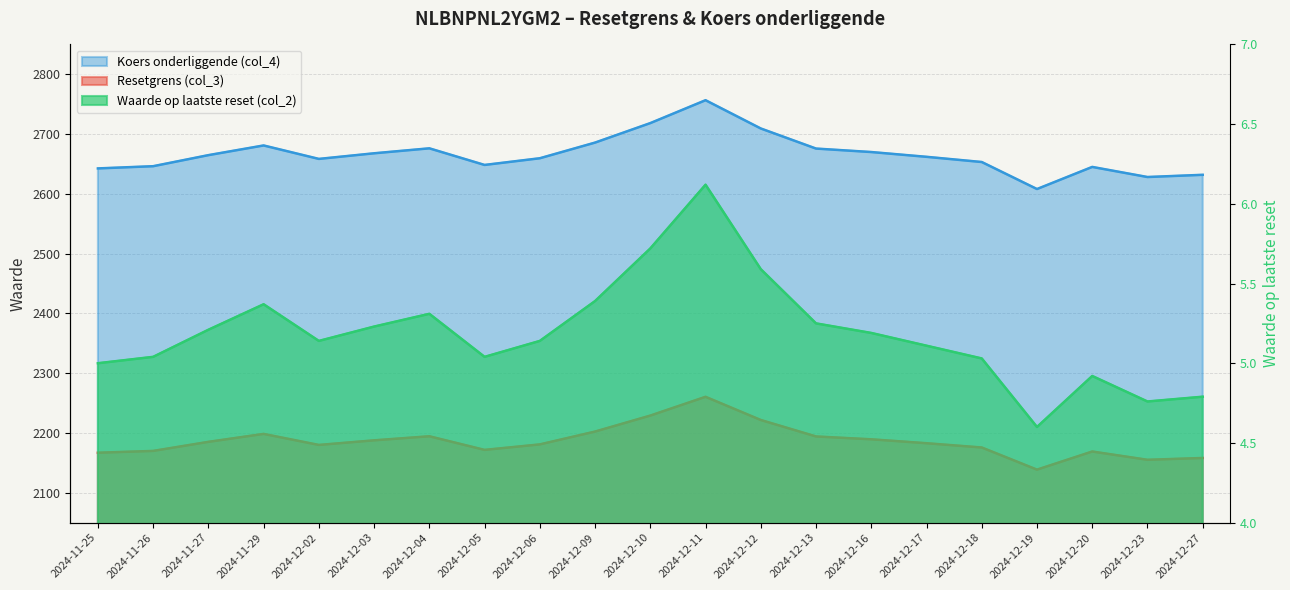

At which category does Waarde op laatste reset (col_2) reach its first local valley?

2024-12-02